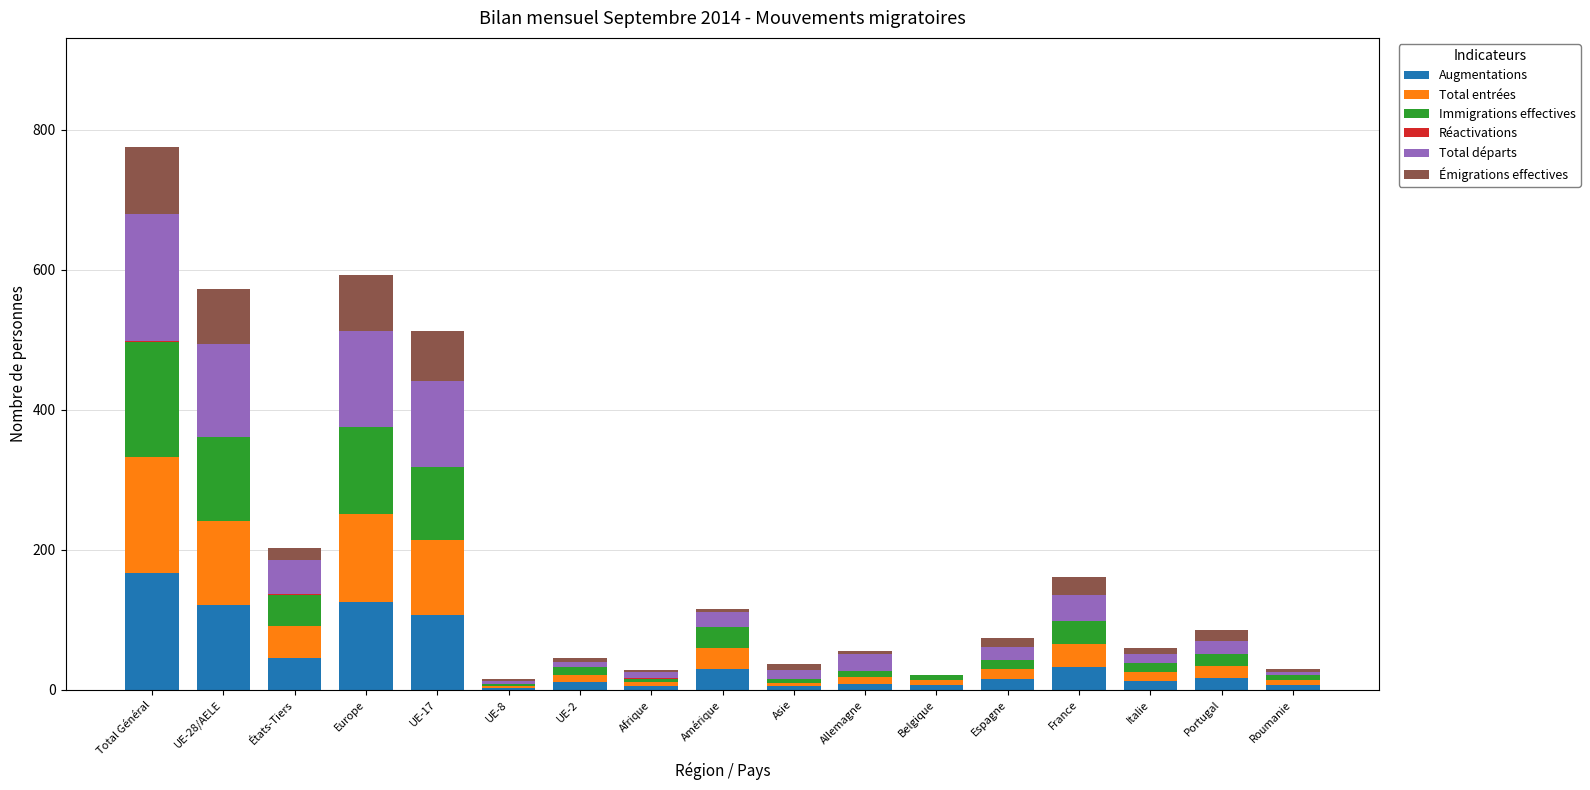

At which category is the sum across all series the highest?

Total Général